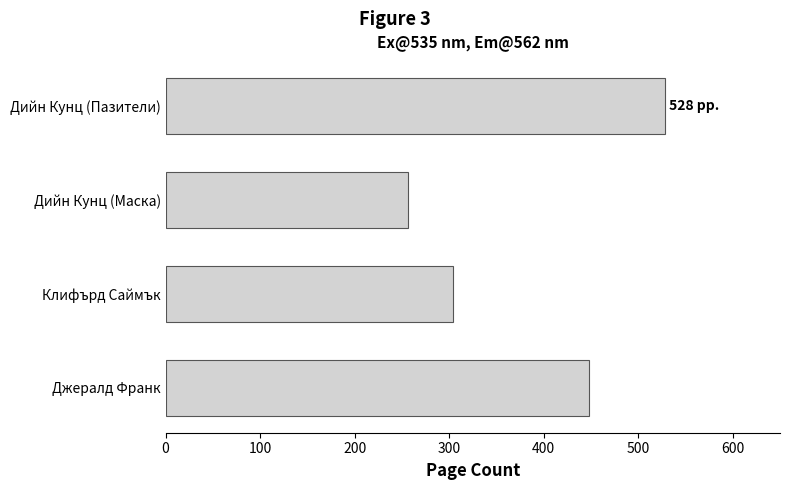

What is the sum of all values?

1536